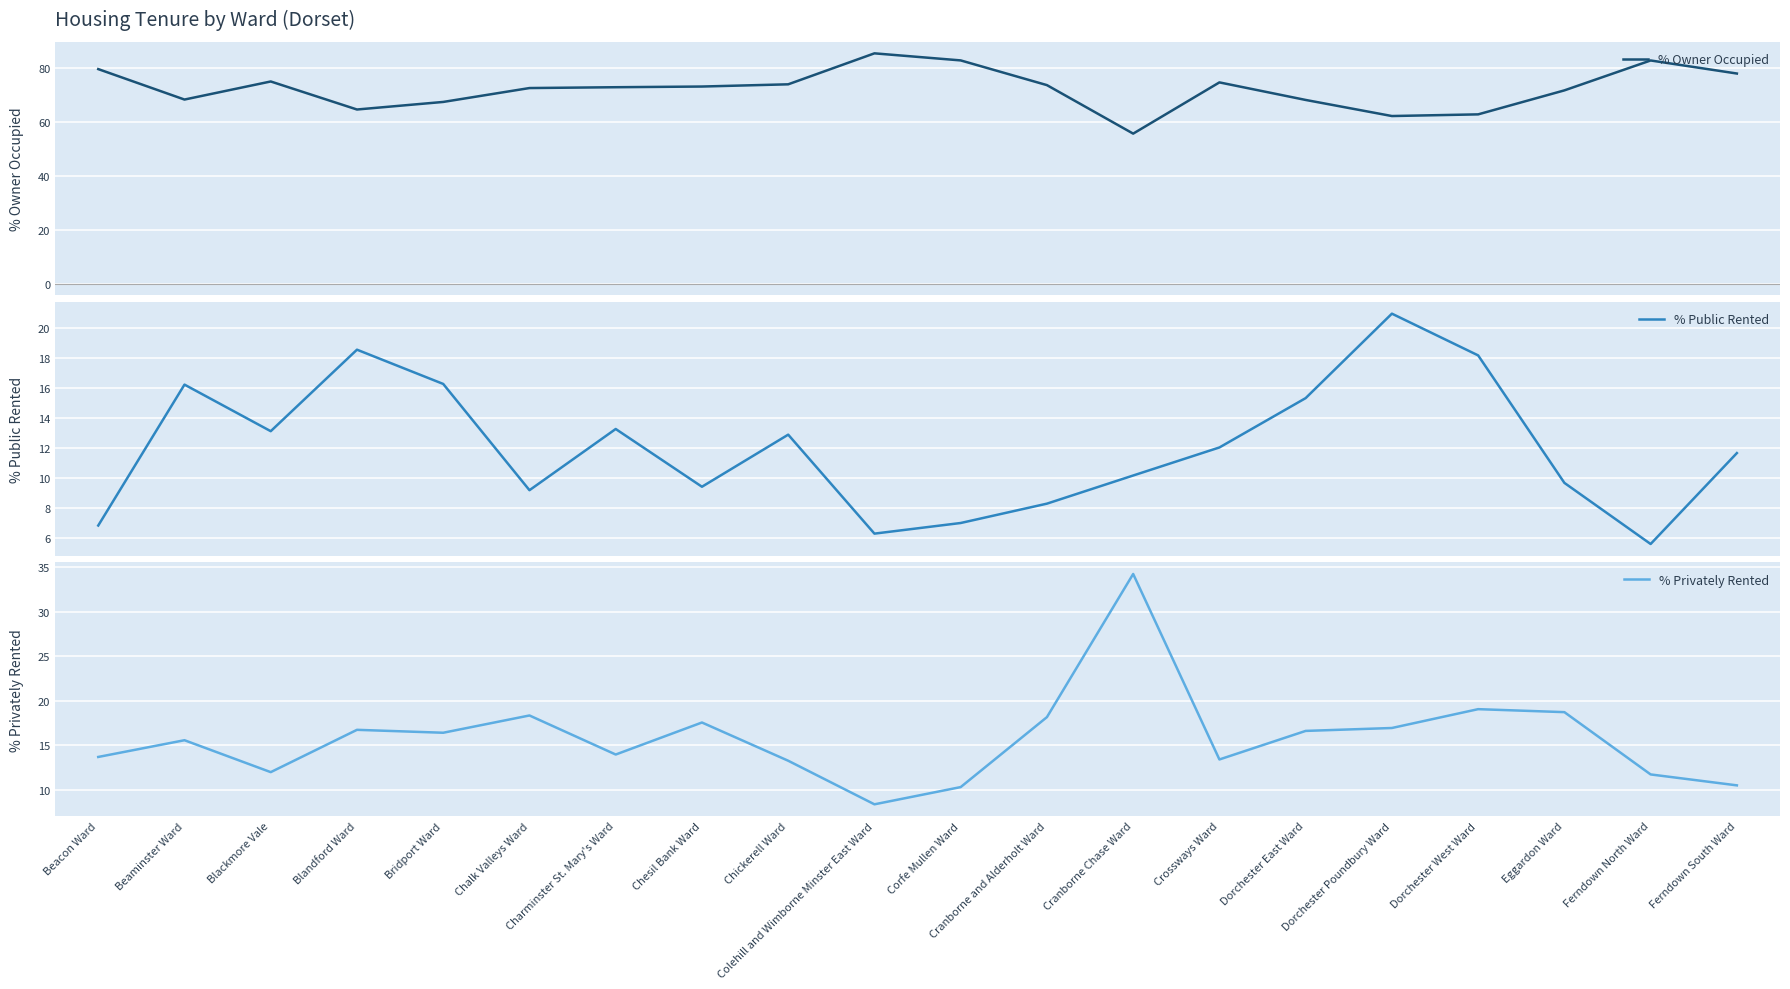

Count the number of data series in this chart.

3